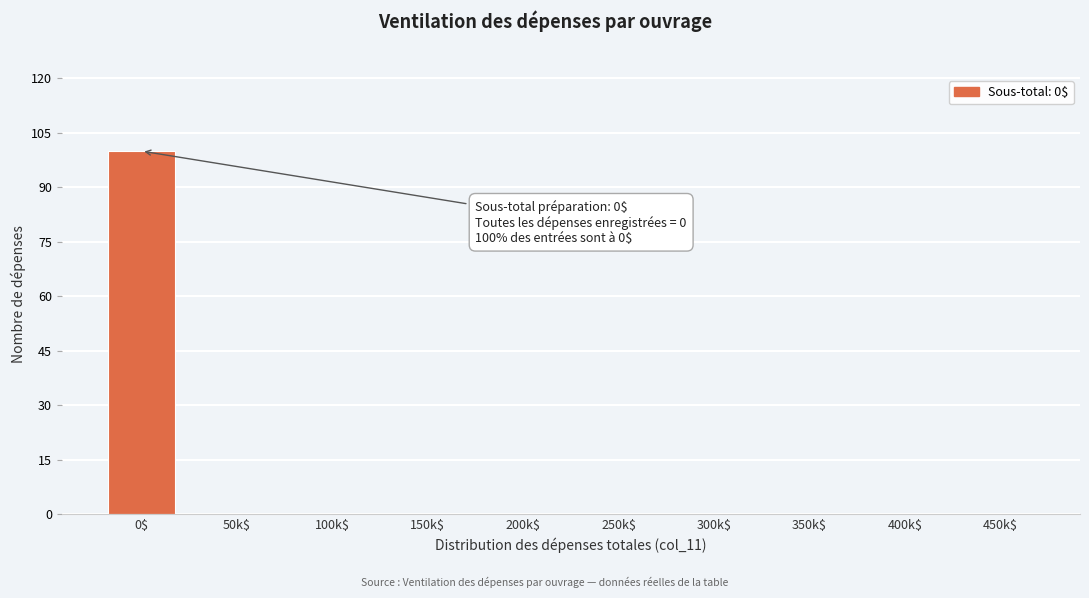

Is it true that the value at 300k$ is 47?

False